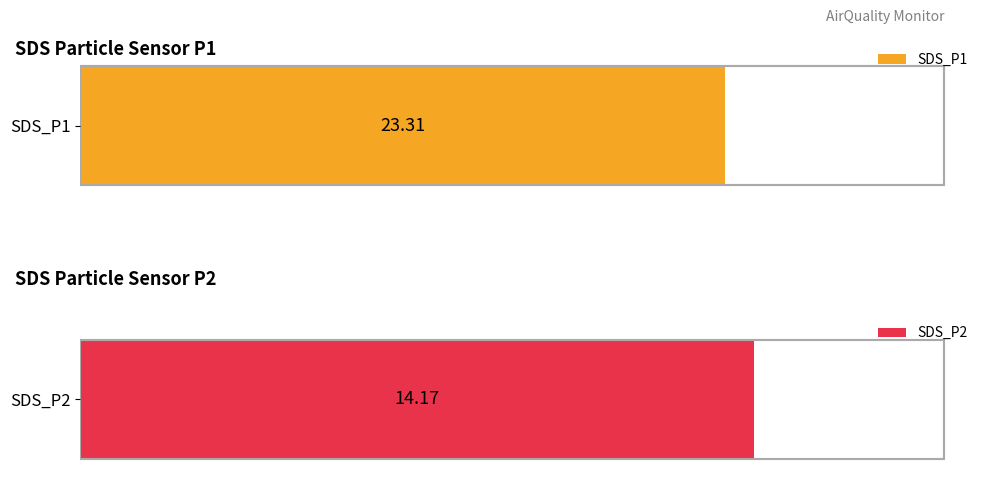

At 00:01, list the series in order from largest to smallest.

SDS_P1, SDS_P2